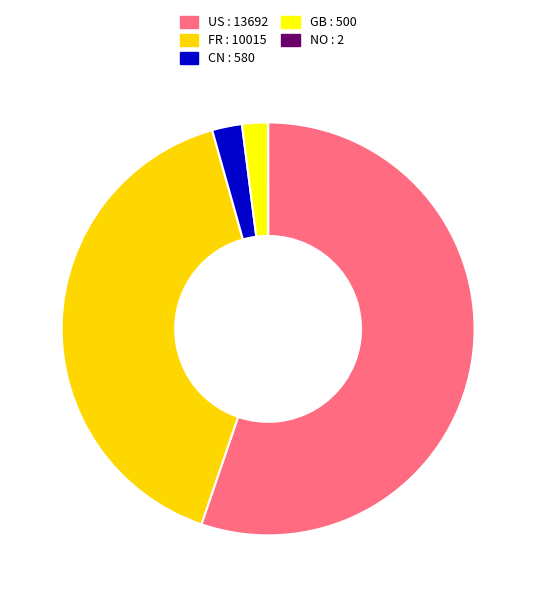

Between CN : 580 and US : 13692, which is larger?

US : 13692